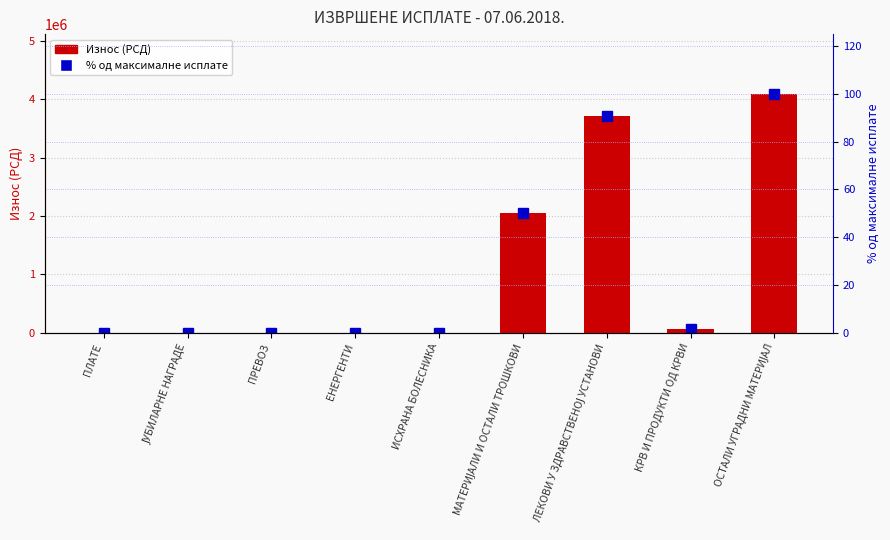

Where is % од максимума nearest to the value 50?

МАТЕРИЈАЛИ И ОСТАЛИ ТРОШКОВИ